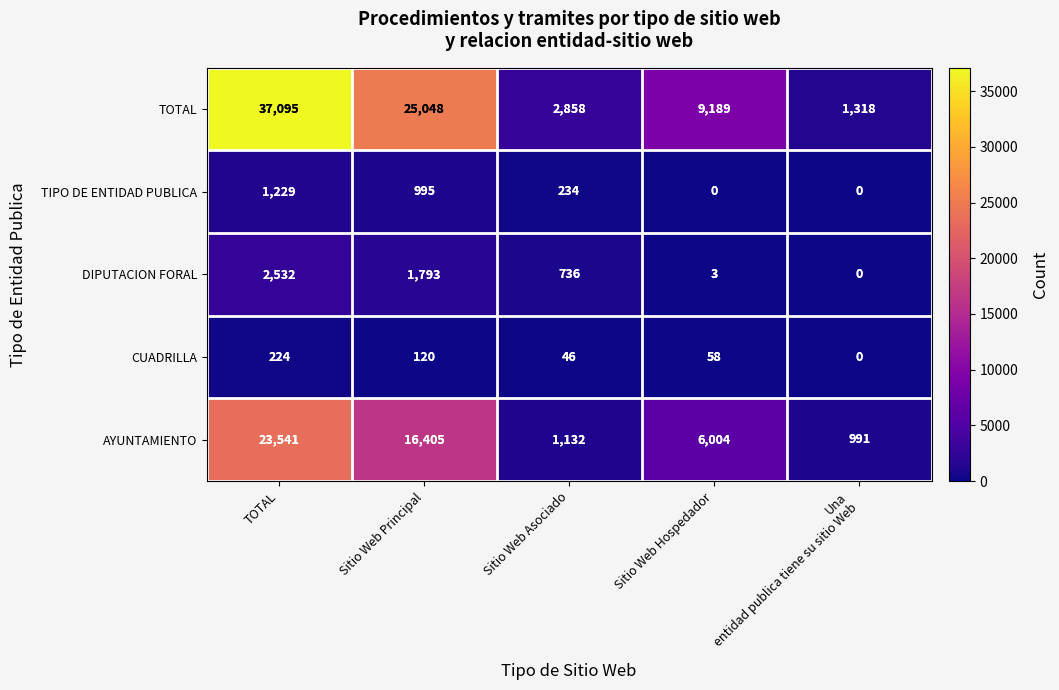

The value of TOTAL at Sitio Web Principal is 25048. True or false?

True